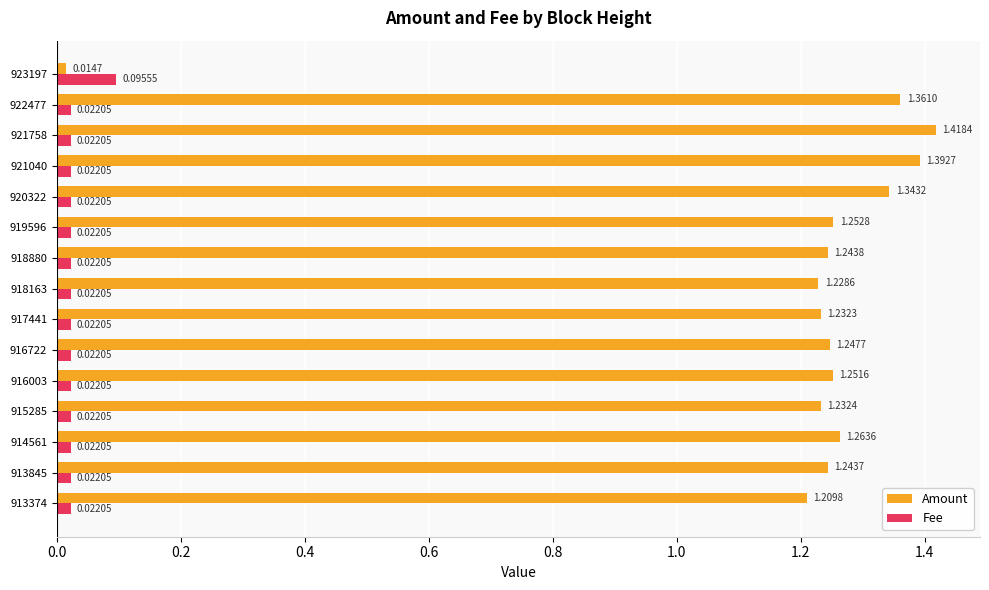

List the series in order of their overall mean, lowest first.

Fee, Amount